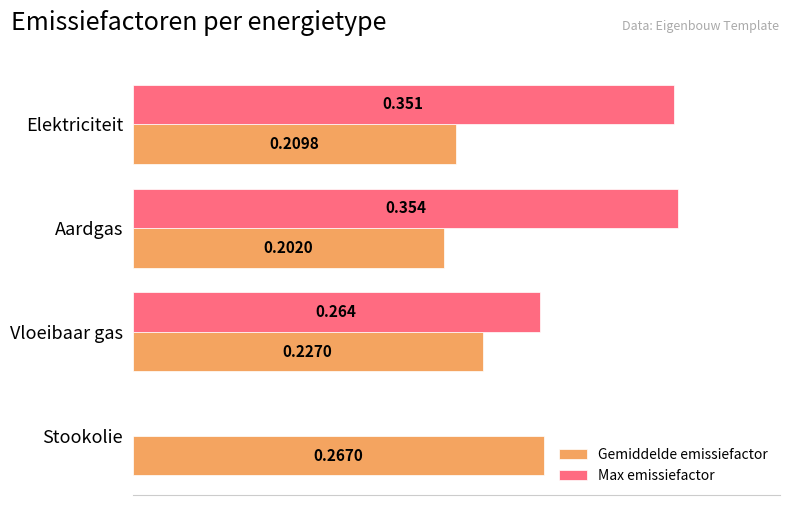

At which label is Gemiddelde emissiefactor closest to 0?

Aardgas